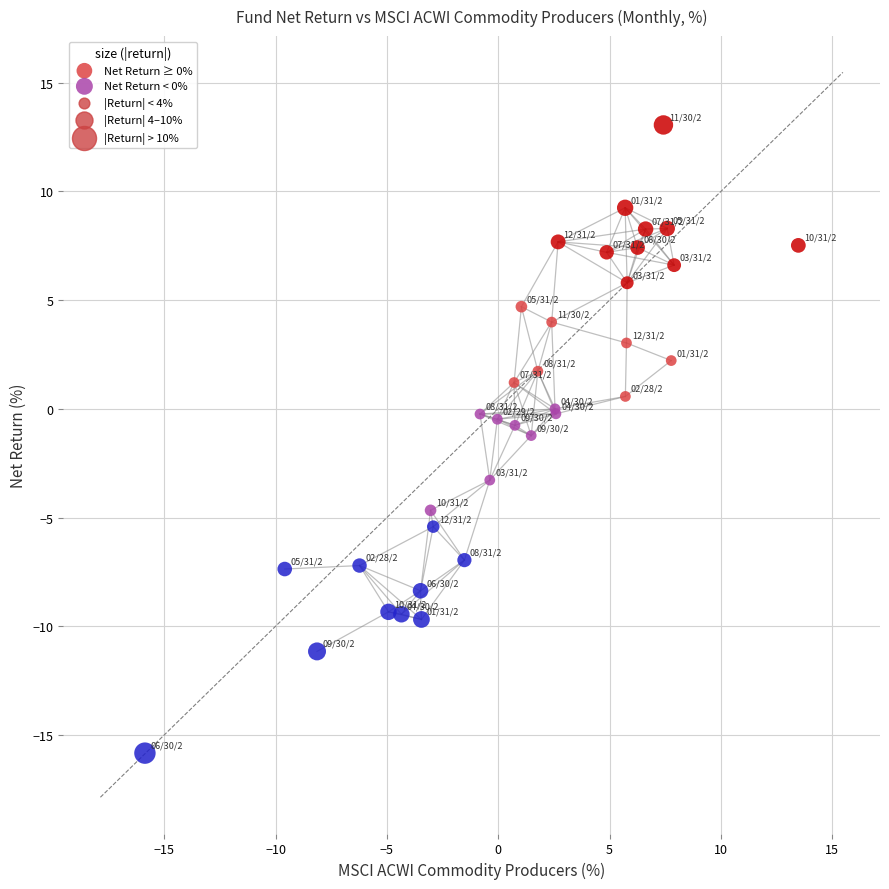

Which series contains the highest Y value?

Net Return ≥ 0%